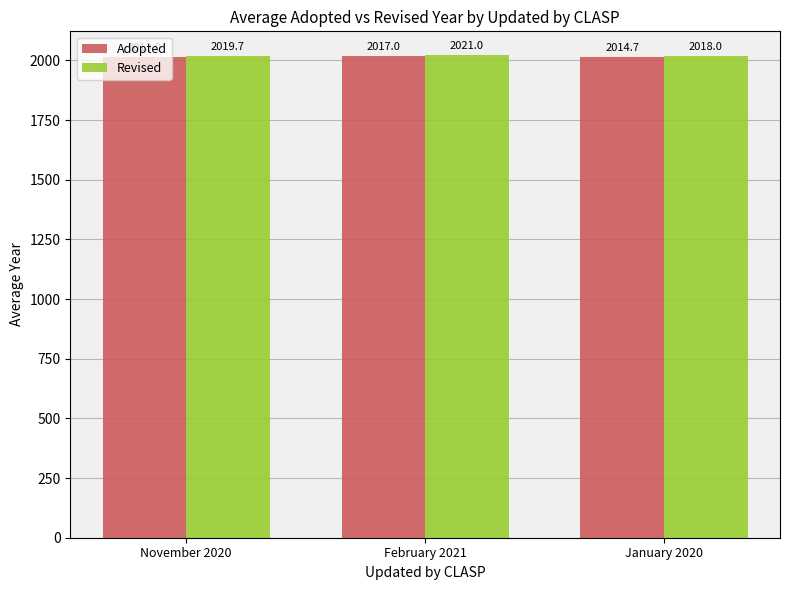

What is the difference between the maximum and second lowest values in the Revised series?

1.3